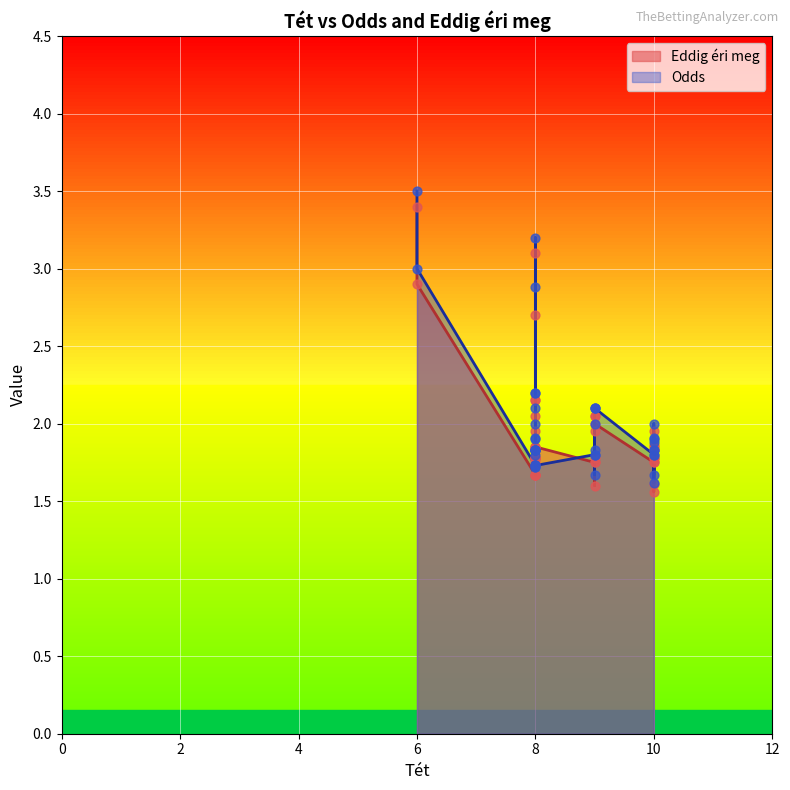

Which series has the largest total across all categories?

Odds